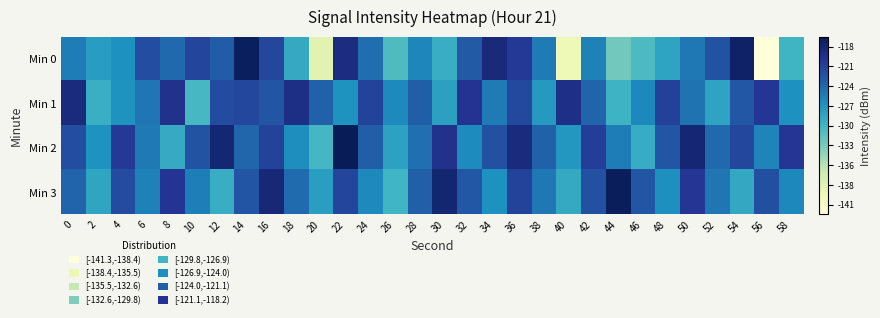

How many categories are shown in the chart?

30